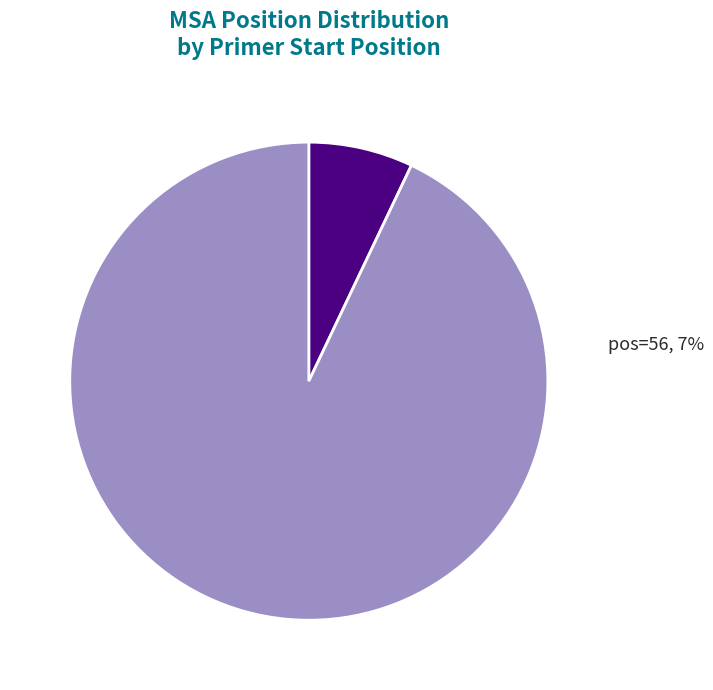

To the nearest percent, what is the difference between the largest and smallest slice percentages?

86%